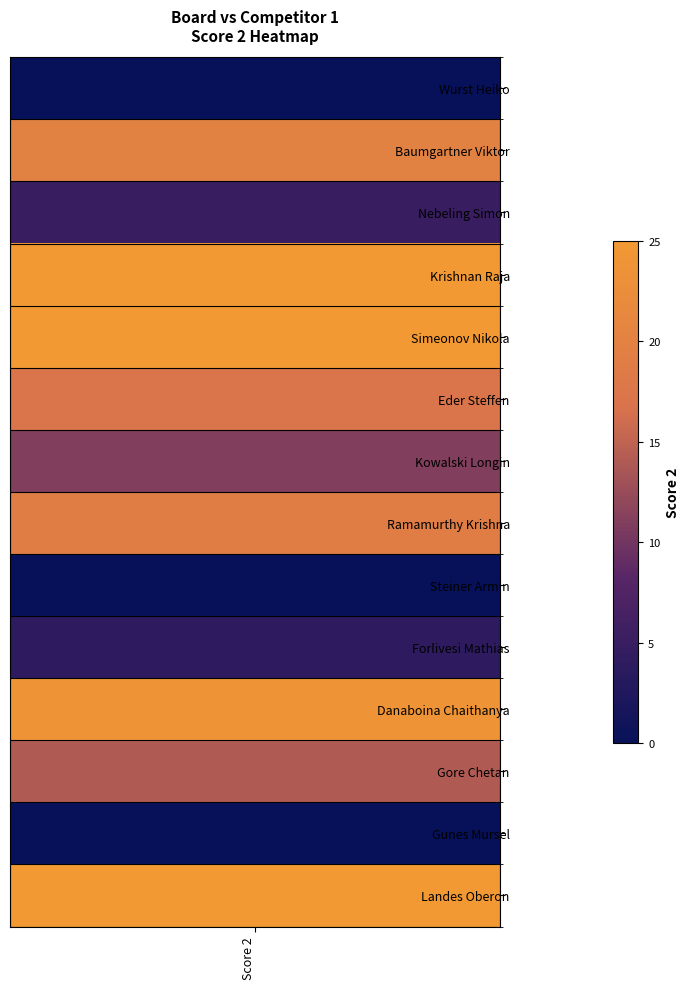

What is the change in value from 5 to 9?

-13